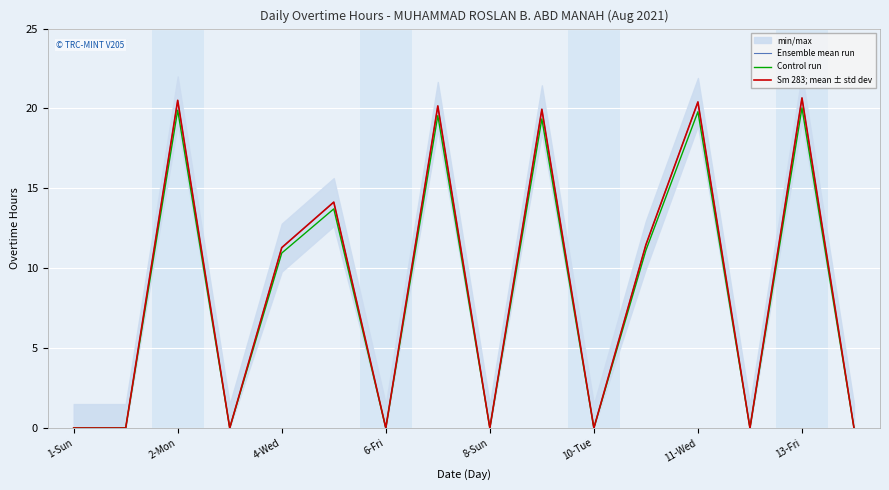

True or false: Control run and Sm 283; mean ± std dev cross at least once.

False